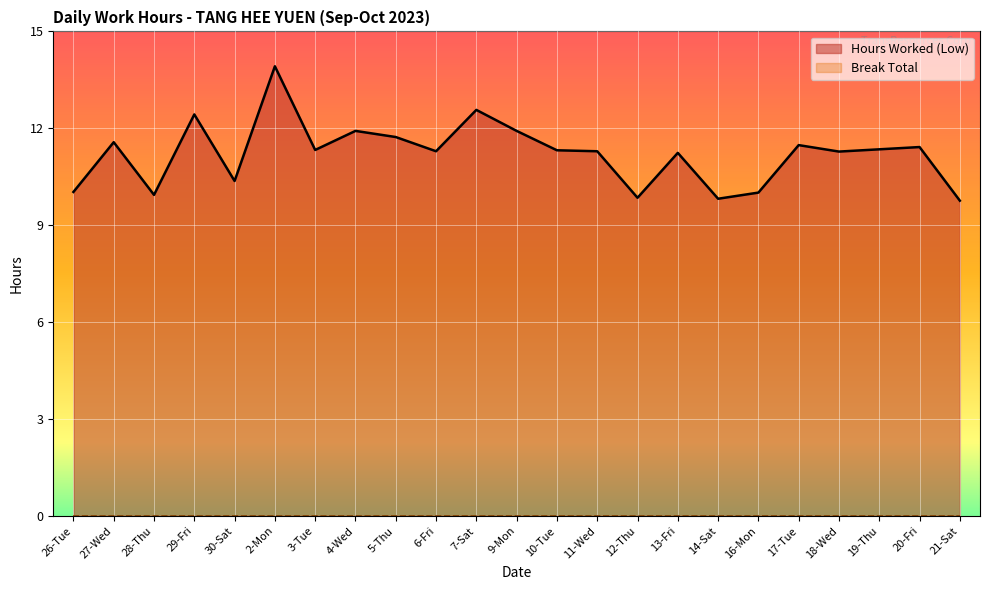

Rank the categories by value from lowest to highest.

21-Sat, 14-Sat, 12-Thu, 28-Thu, 16-Mon, 26-Tue, 30-Sat, 13-Fri, 18-Wed, 6-Fri, 11-Wed, 10-Tue, 3-Tue, 19-Thu, 20-Fri, 17-Tue, 27-Wed, 5-Thu, 4-Wed, 9-Mon, 29-Fri, 7-Sat, 2-Mon